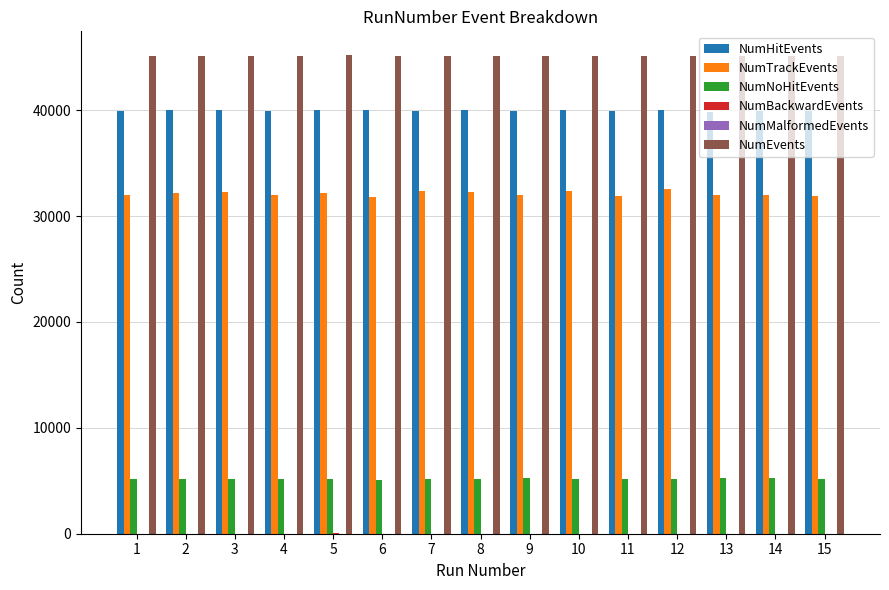

Is the value of NumNoHitEvents at 2 greater than the value of NumEvents at 5?

No